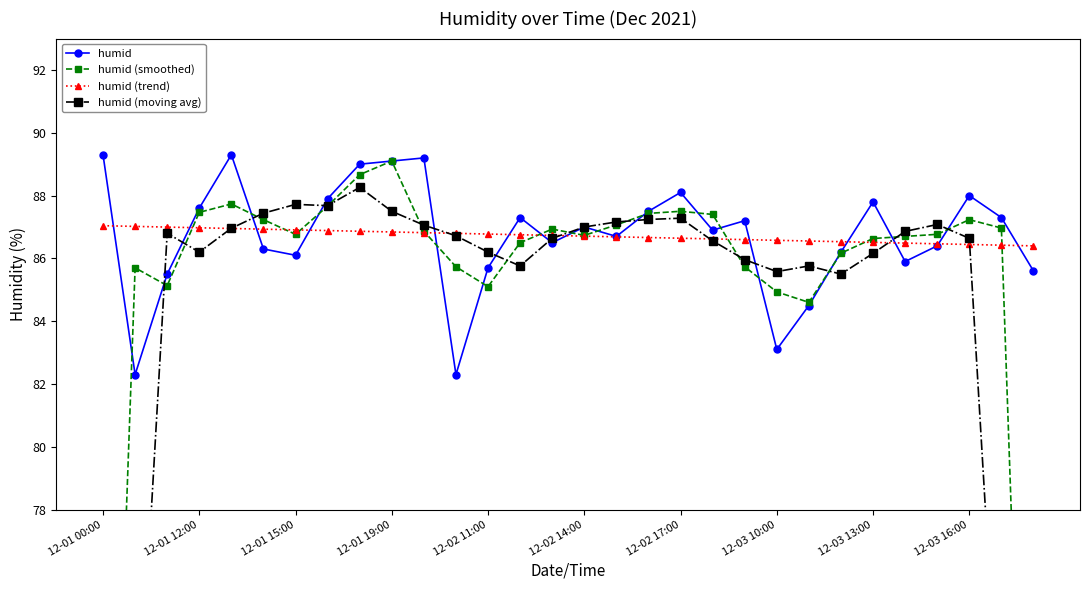

True or false: humid (smoothed) and humid (trend) intersect in this chart.

True